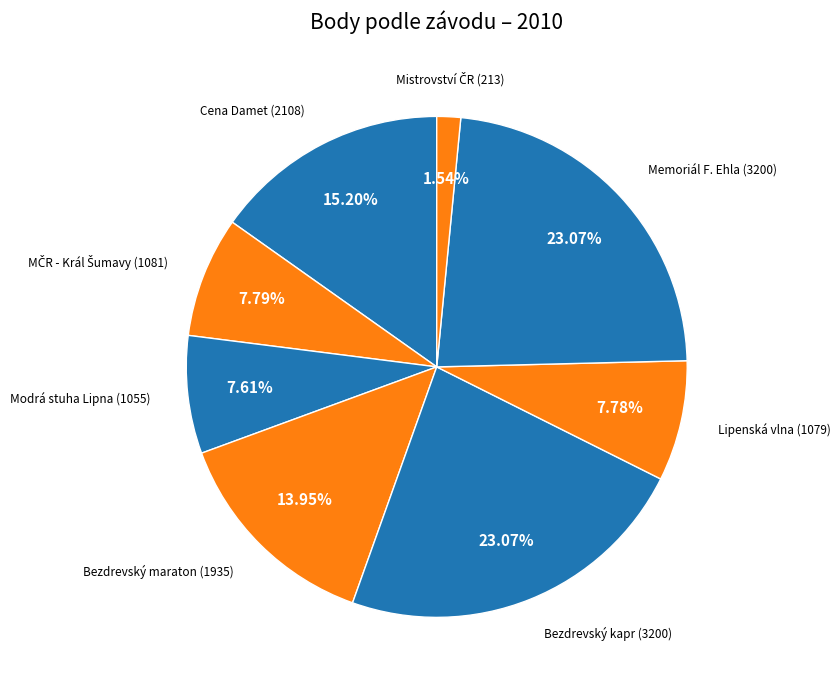

Approximately how many times larger is the value at Bezdrevský maraton (1935) compared to Bezdrevský kapr (3200)?

0.6